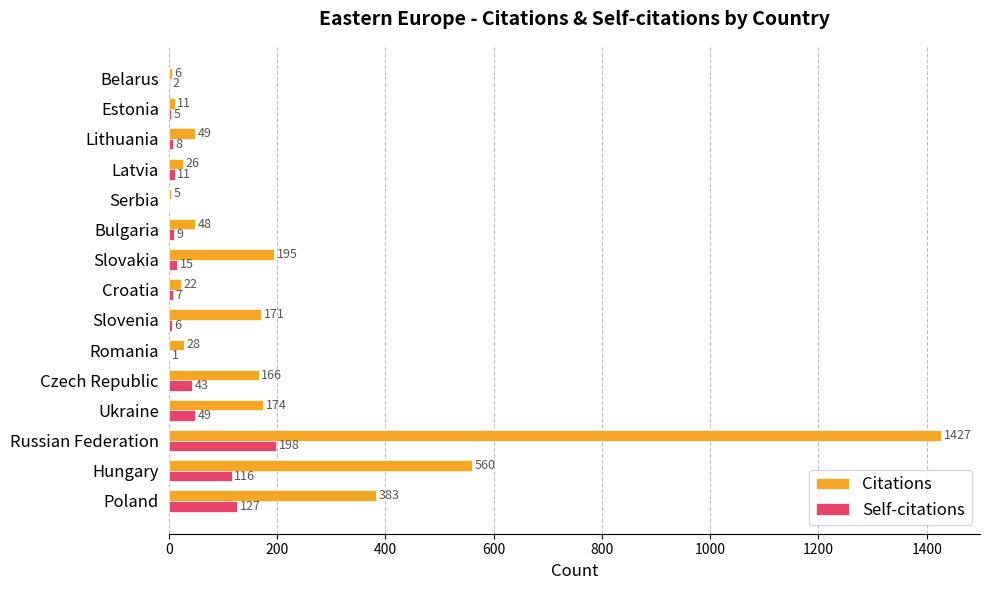

How many data points does each series have?

15